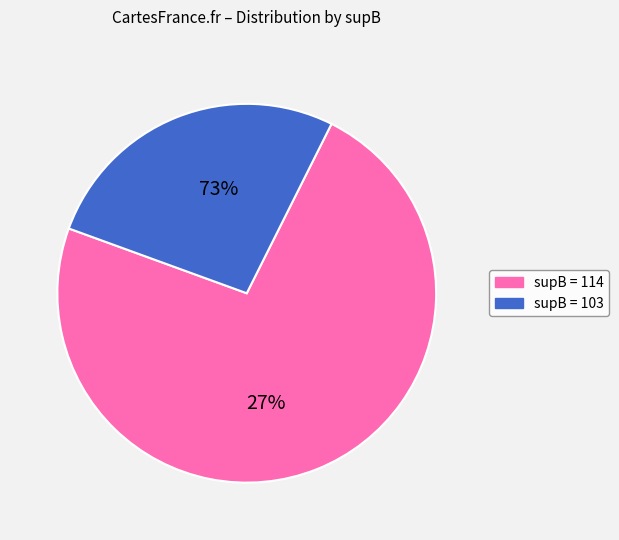

Does 103 account for over 50% of the chart?

No